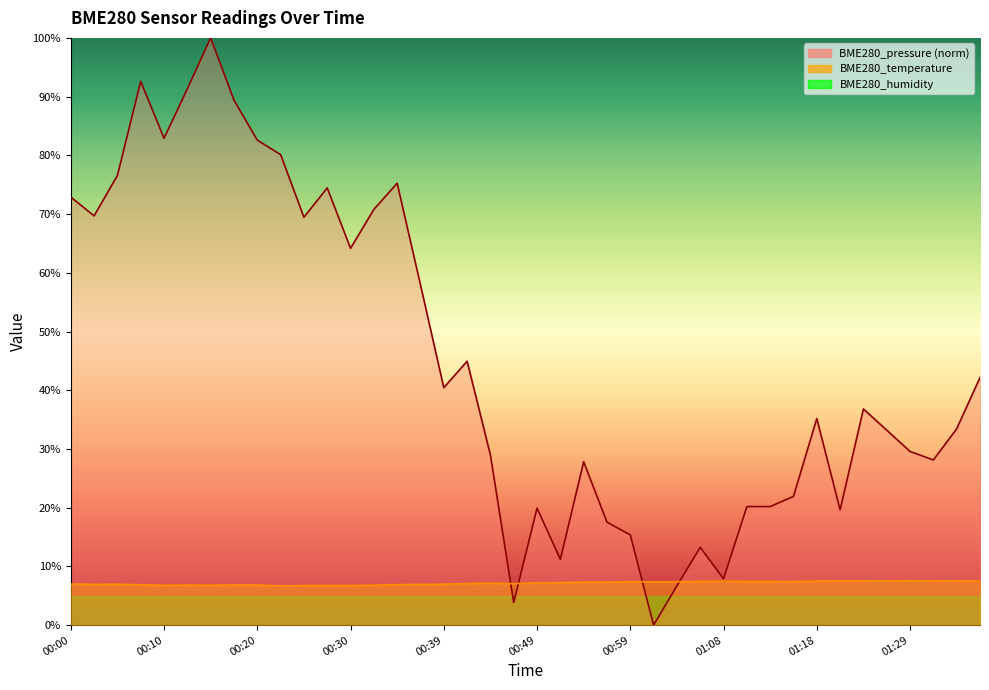

What is the maximum value shown in the chart?

100.0